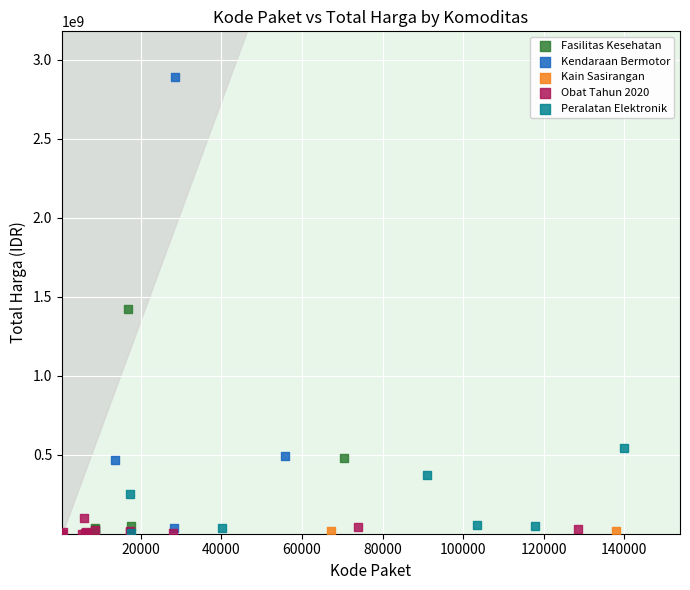

What are all the series names shown in the legend?

Fasilitas Kesehatan, Kendaraan Bermotor, Kain Sasirangan, Obat Tahun 2020, Peralatan Elektronik